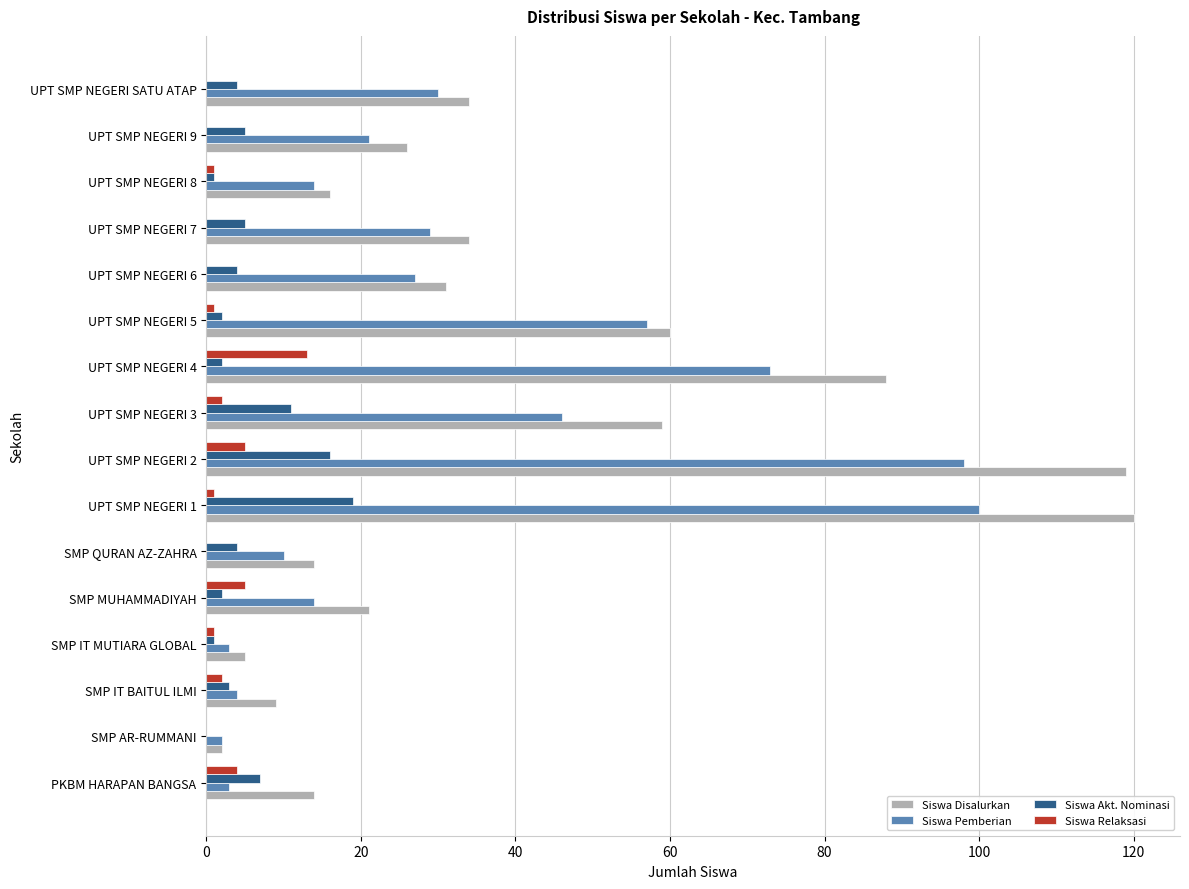

Is it true that Siswa Disalurkan equals 52 at UPT SMP NEGERI 6?

False